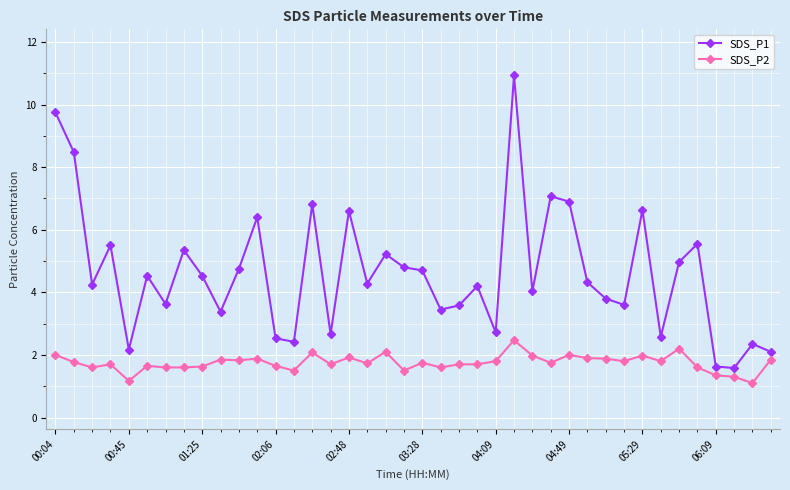

What is the value of the SDS_P2 point at the 22nd from the left?

1.6